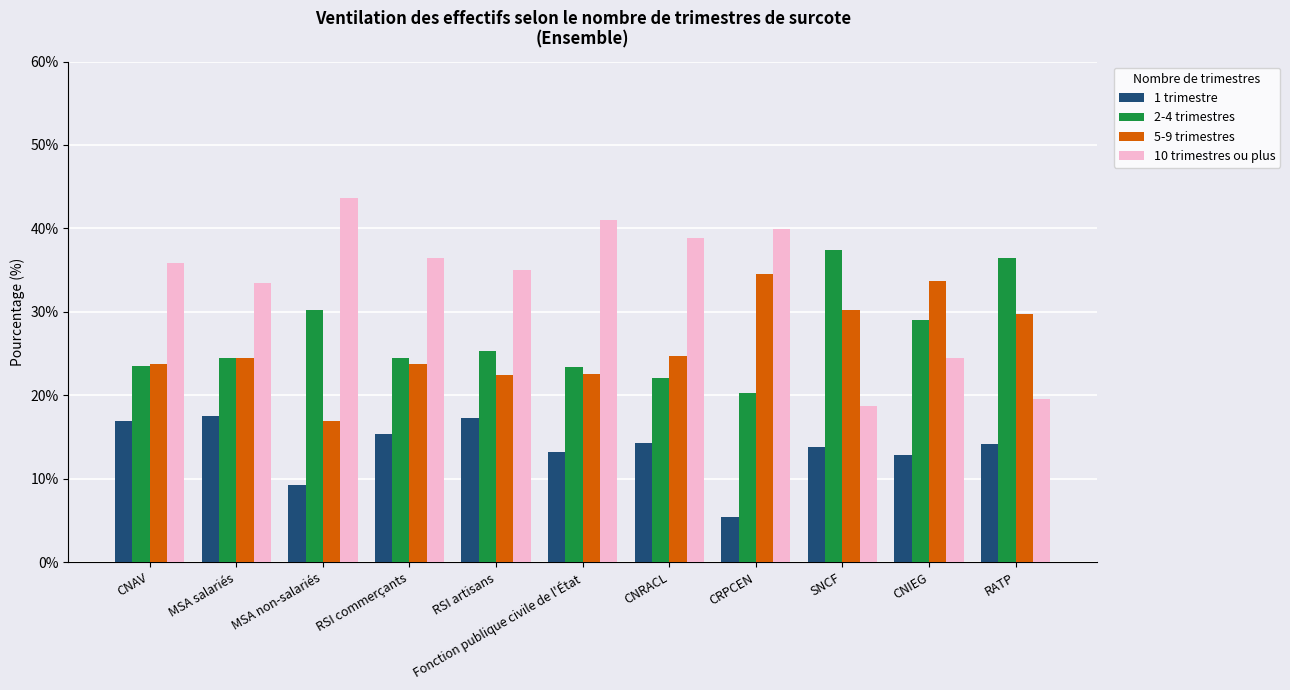

What is the spread (max minus min) of values at CRPCEN?

34.5